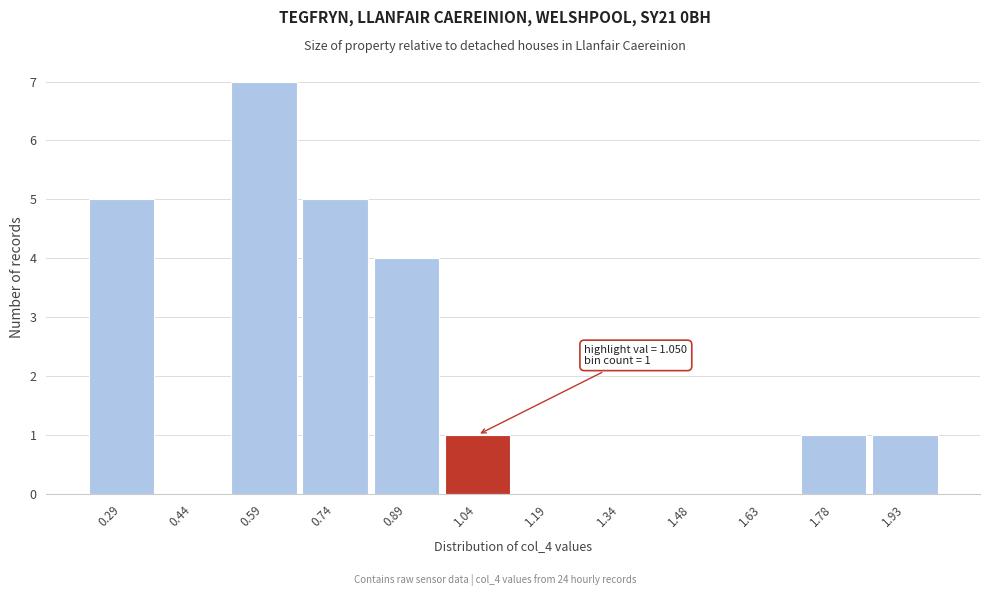

Reading right to left, extract all data points from this chart.

1.93=1	1.78=1	1.63=0	1.48=0	1.34=0	1.19=0	1.04=1	0.89=4	0.74=5	0.59=7	0.44=0	0.29=5